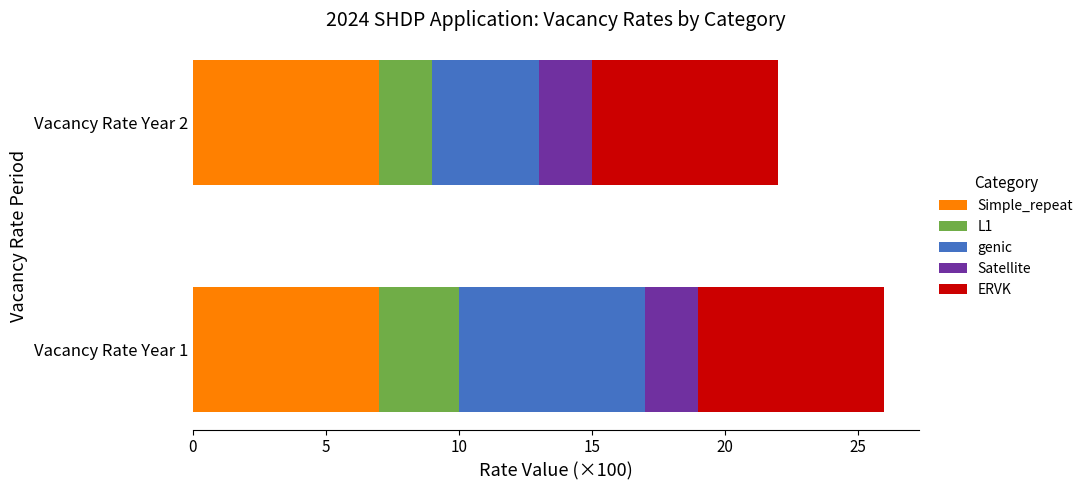

What is the maximum value for Simple_repeat?

7.0